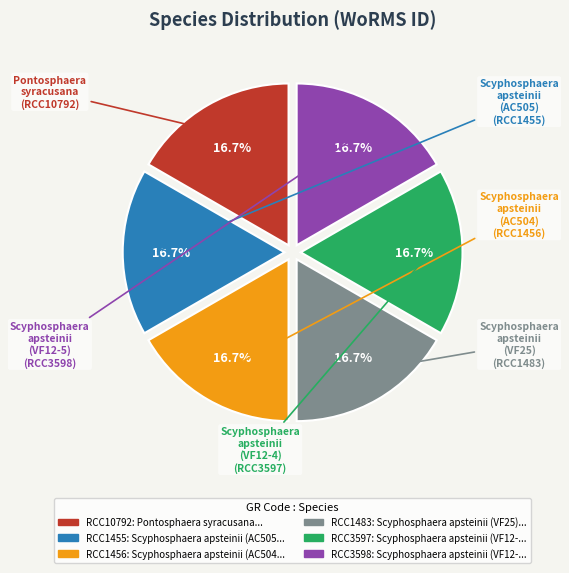

How many segments does this pie chart have?

6